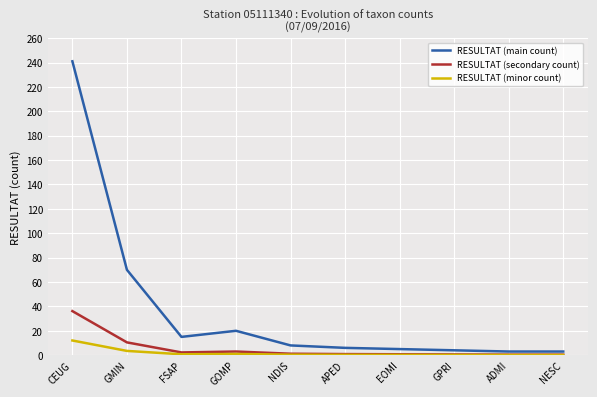

Which category has the highest value in the RESULTAT (minor count) series?

CEUG